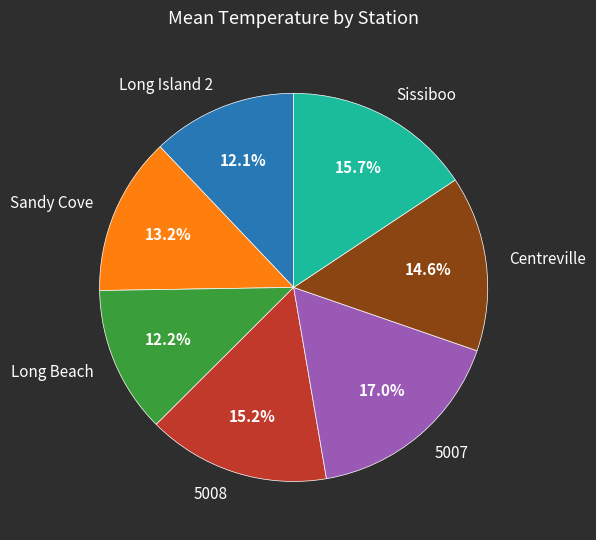

Is there any slice that represents more than half of the pie?

No